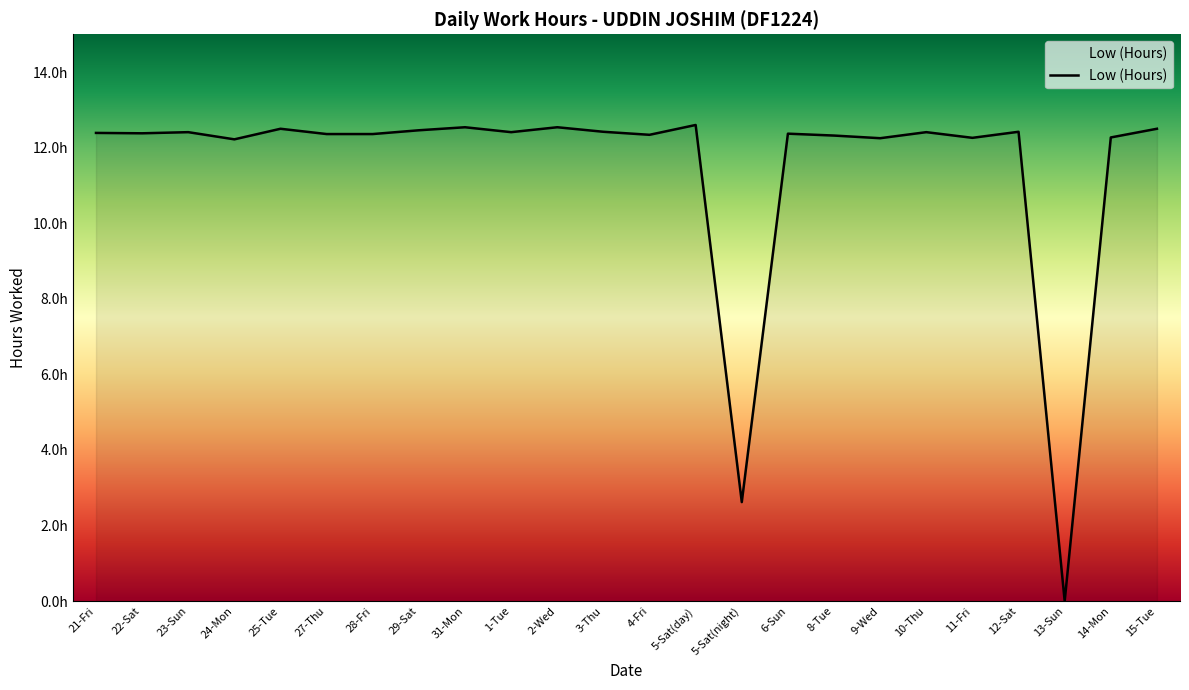

List the labels in order of value, smallest first.

13-Sun, 5-Sat(night), 24-Mon, 9-Wed, 11-Fri, 14-Mon, 8-Tue, 4-Fri, 27-Thu, 28-Fri, 6-Sun, 22-Sat, 21-Fri, 23-Sun, 1-Tue, 10-Thu, 3-Thu, 12-Sat, 29-Sat, 25-Tue, 15-Tue, 31-Mon, 2-Wed, 5-Sat(day)